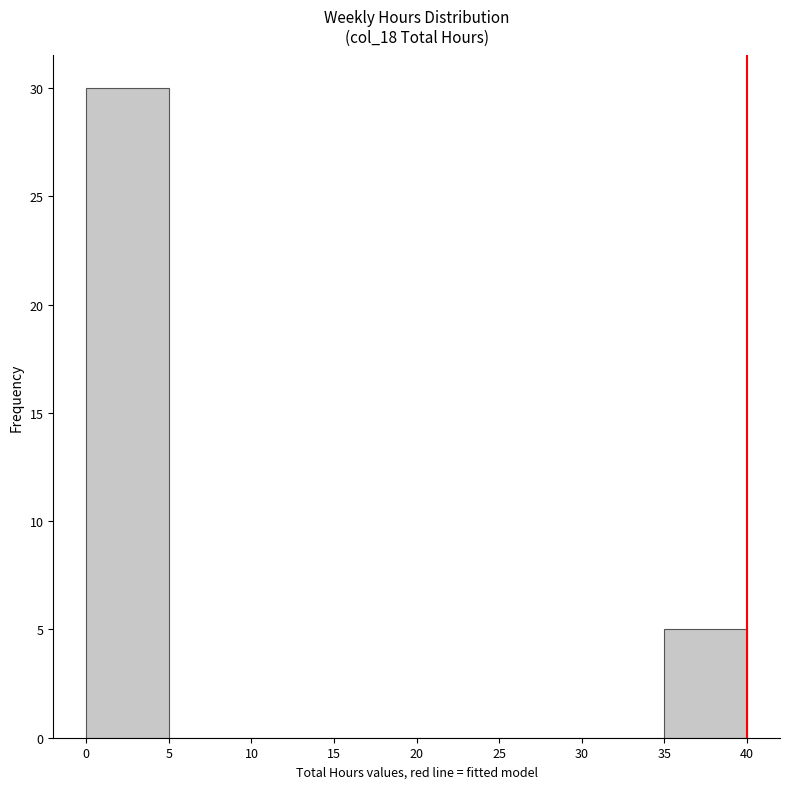

Reading left to right, transcribe this chart: for each bar, give the range it covers on the x-axis and its height. The values are not printed on the chart, so give them approximately, as read against the axis.

0 to 5: 30
5 to 10: 0
10 to 15: 0
15 to 20: 0
20 to 25: 0
25 to 30: 0
30 to 35: 0
35 to 40: 5